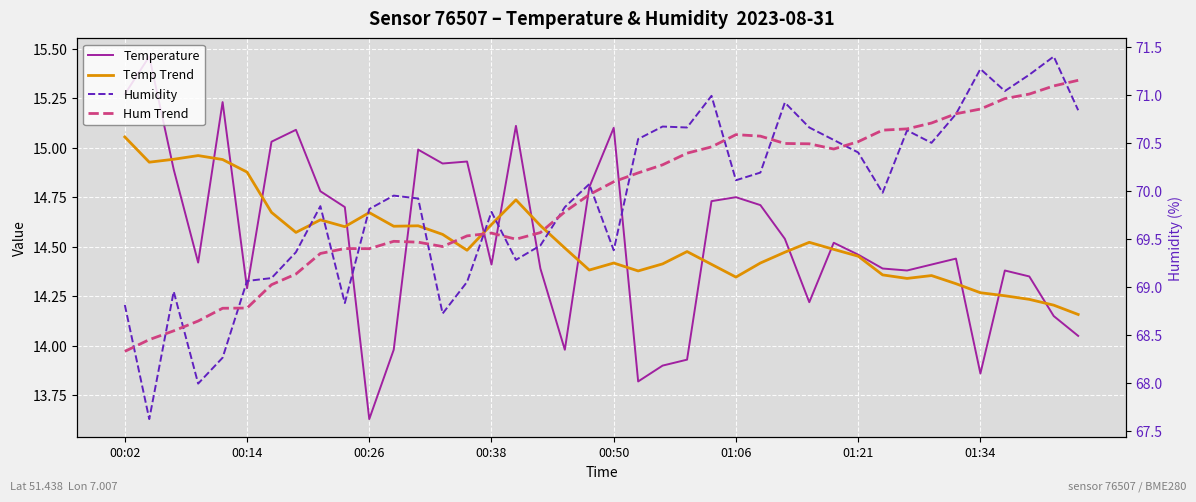

Which series changed the most between 11 and 30?

Hum Trend